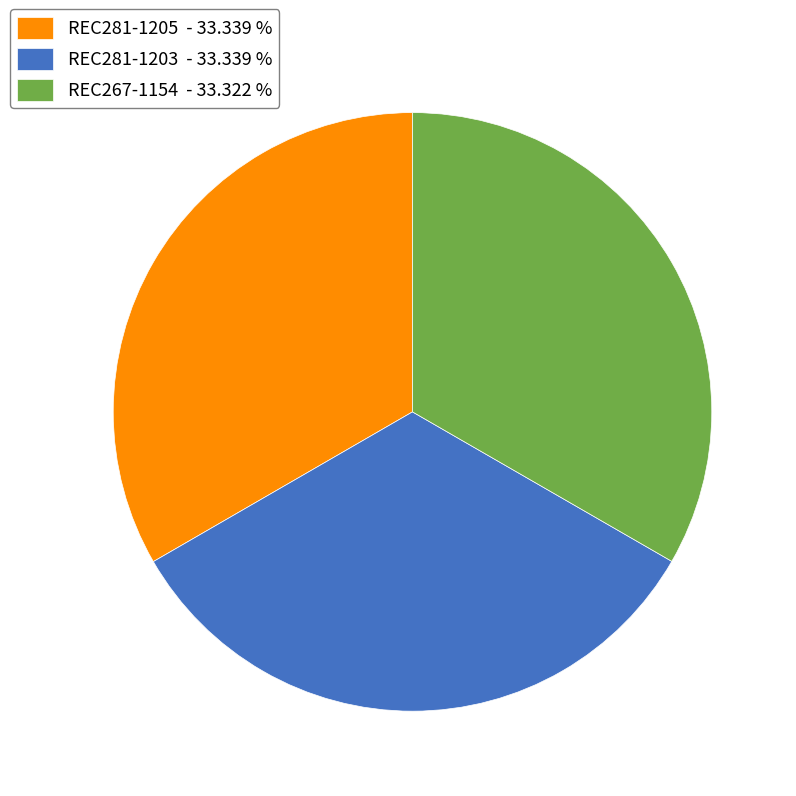

Approximately how many times larger is the value at REC281-1205 - 33.339 % compared to REC281-1203 - 33.339 %?

1.0